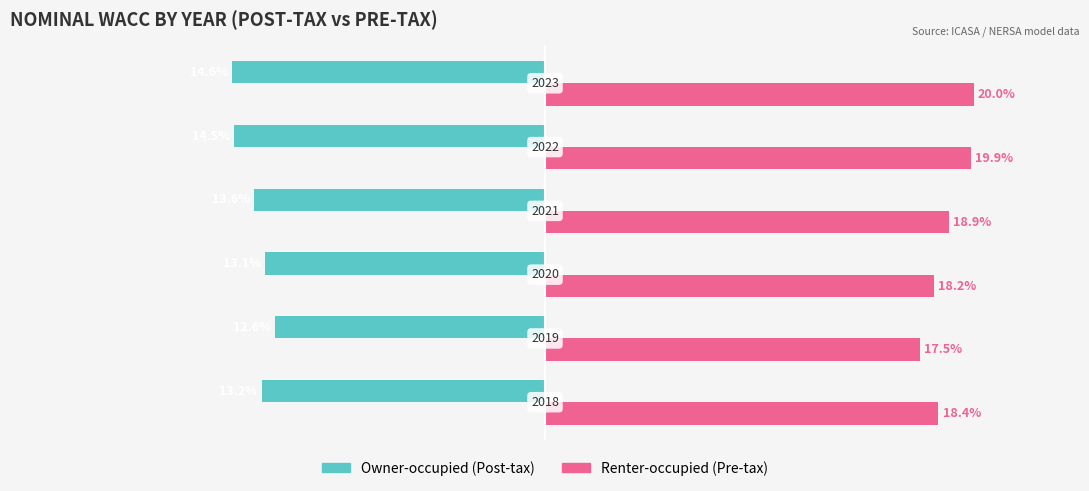

How many bars are there in each group?

2